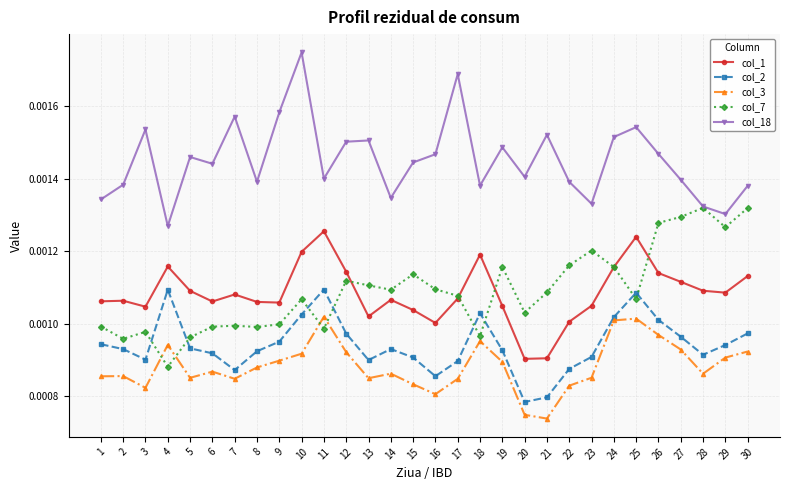

Which series has the largest total across all categories?

col_18